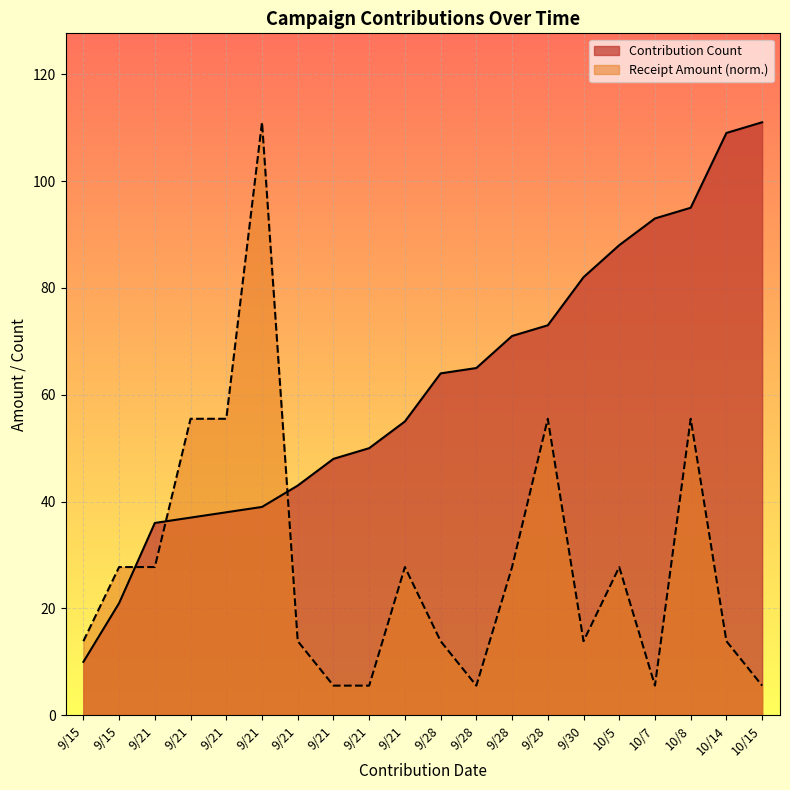

What is the label of the 15th point from the right?

9/21